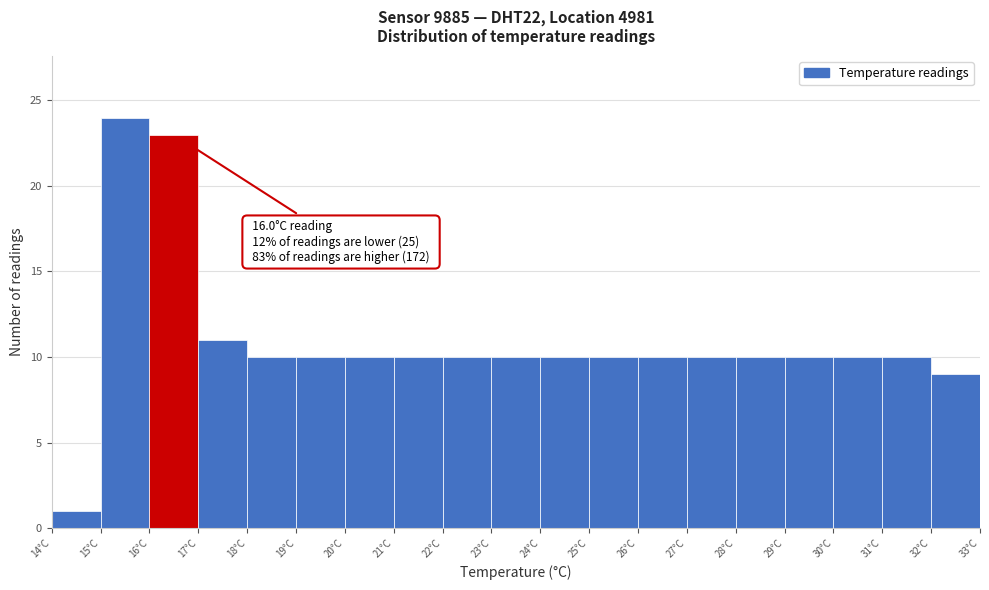

Over which range of the x-axis is the bar tallest?

15 to 16